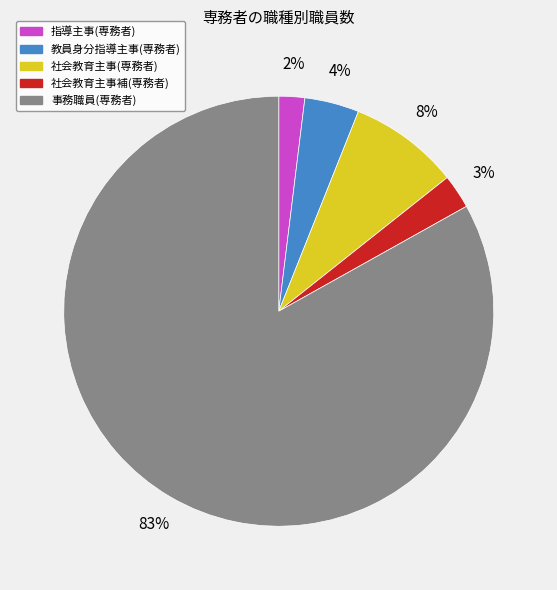

To the nearest percent, what is the average slice percentage?

20%